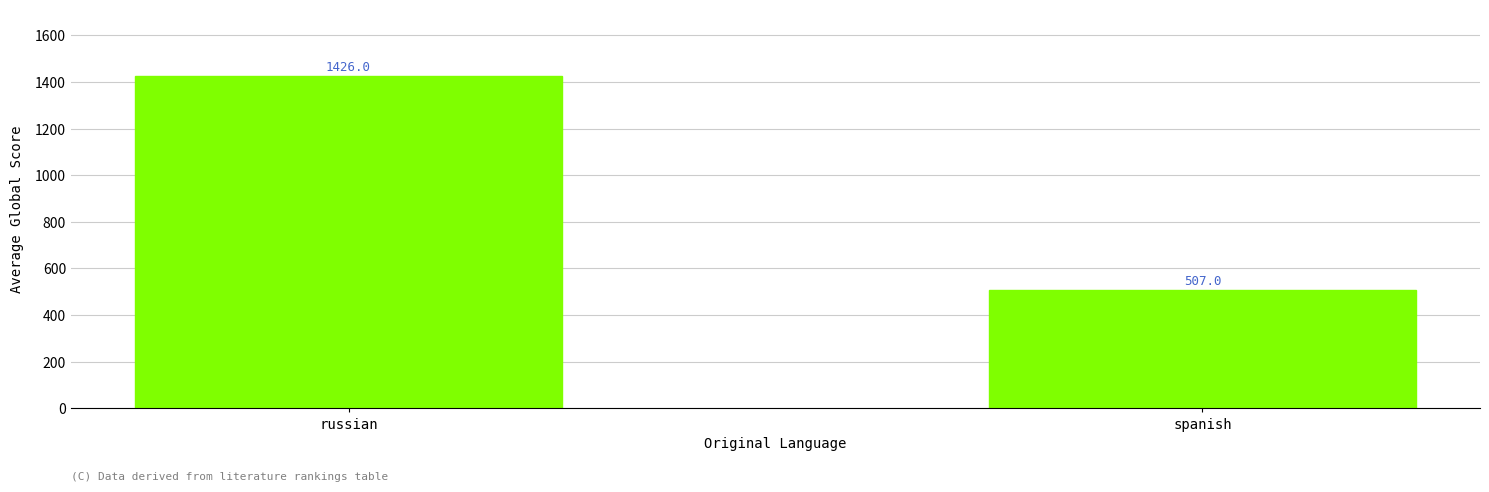

What is the approximate value at russian?

1426